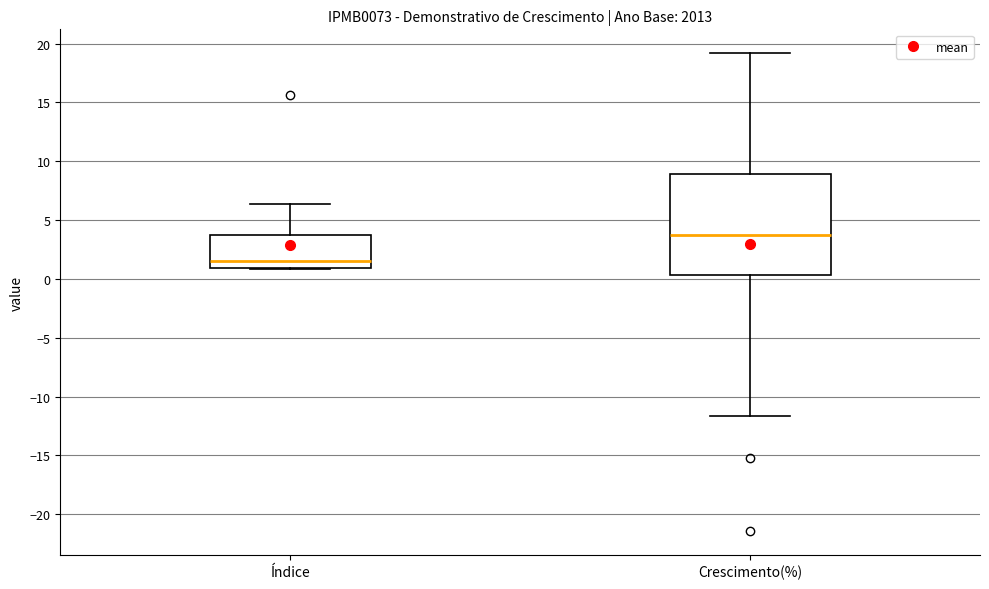

Which box has the lowest median line?

Índice